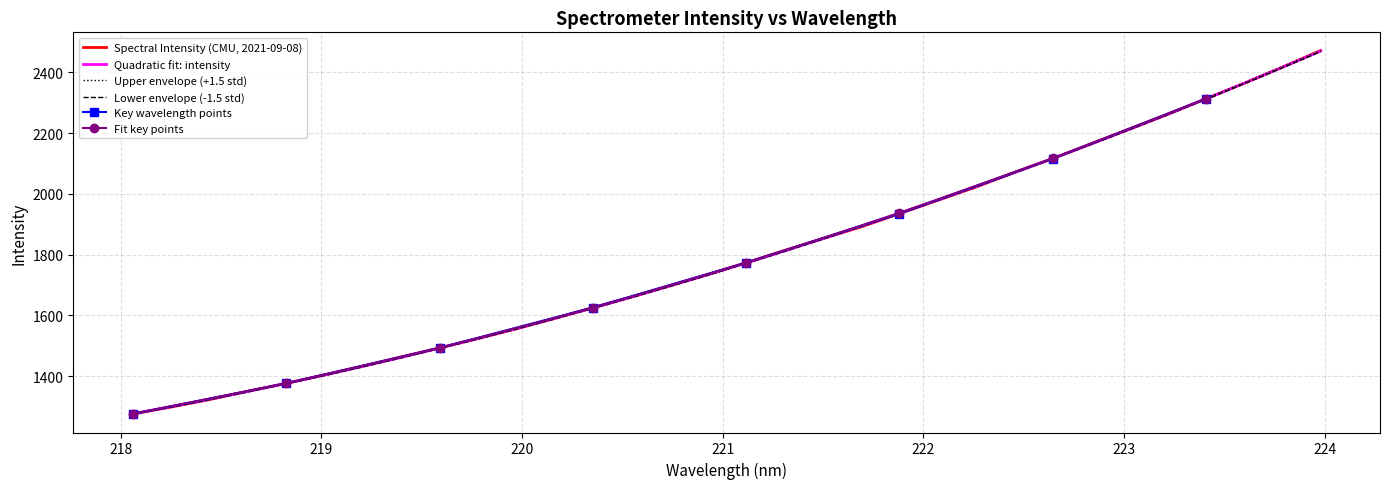

What is the highest value of the Upper envelope (+1.5 std) series?

2471.6